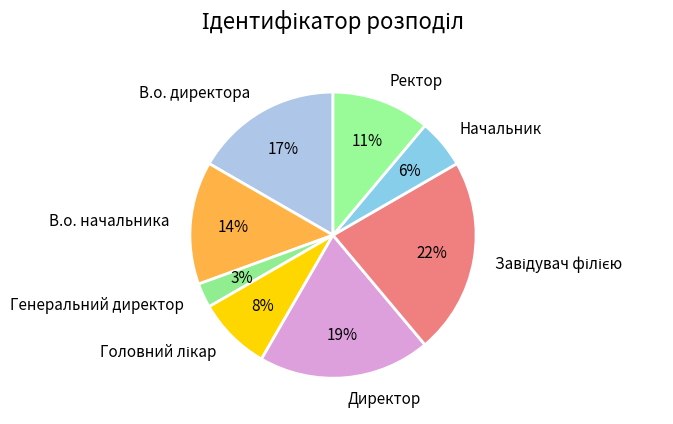

The В.о. директора slice represents 17% of the pie. True or false?

True